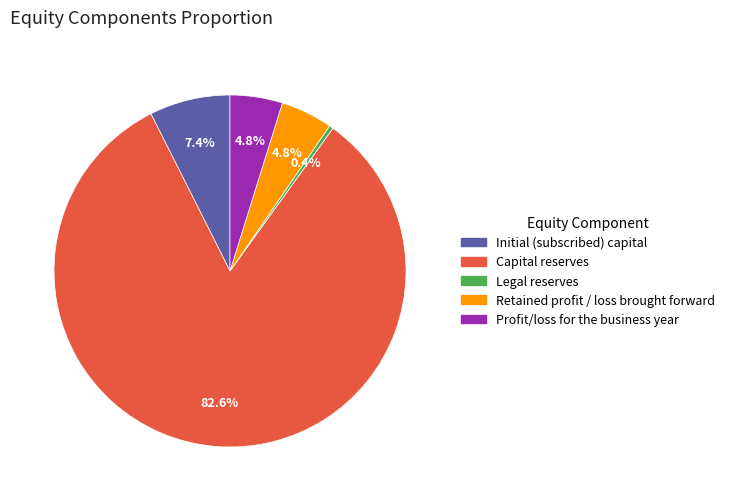

Is the sum of Capital reserves and Initial (subscribed) capital greater than half?

Yes